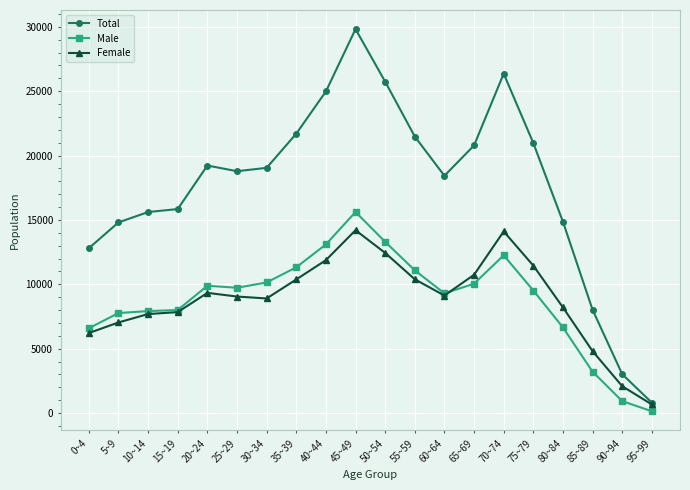

At which category is the sum across all series the highest?

45~49